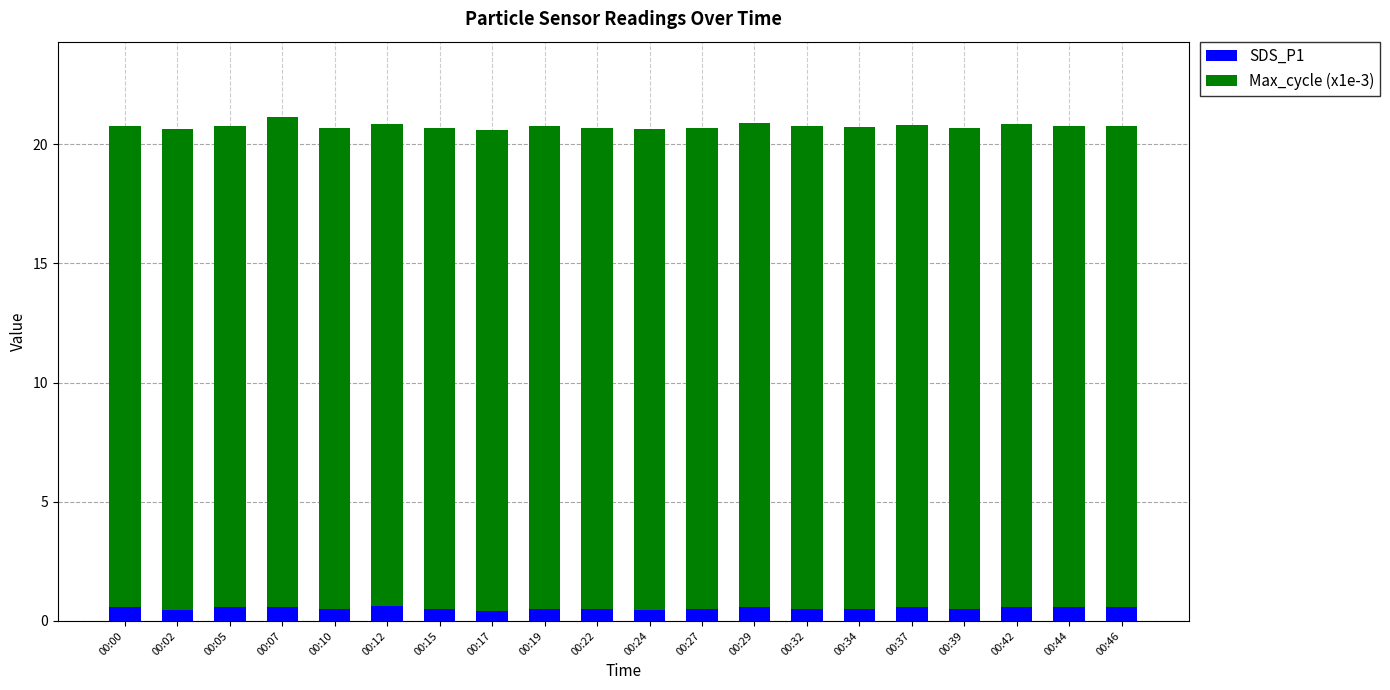

What is the highest value of the SDS_P1 series?

0.6